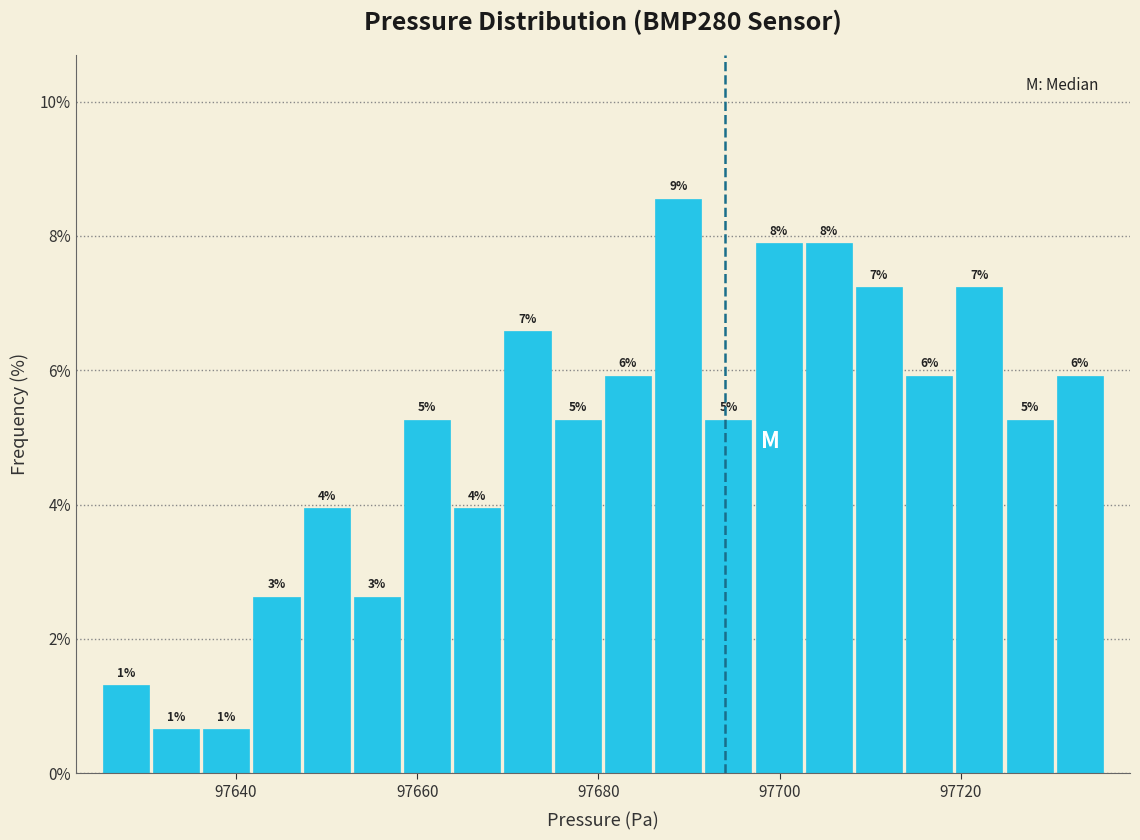

Read against the x-axis, roughly where is the centre of the tallest bar?

97688